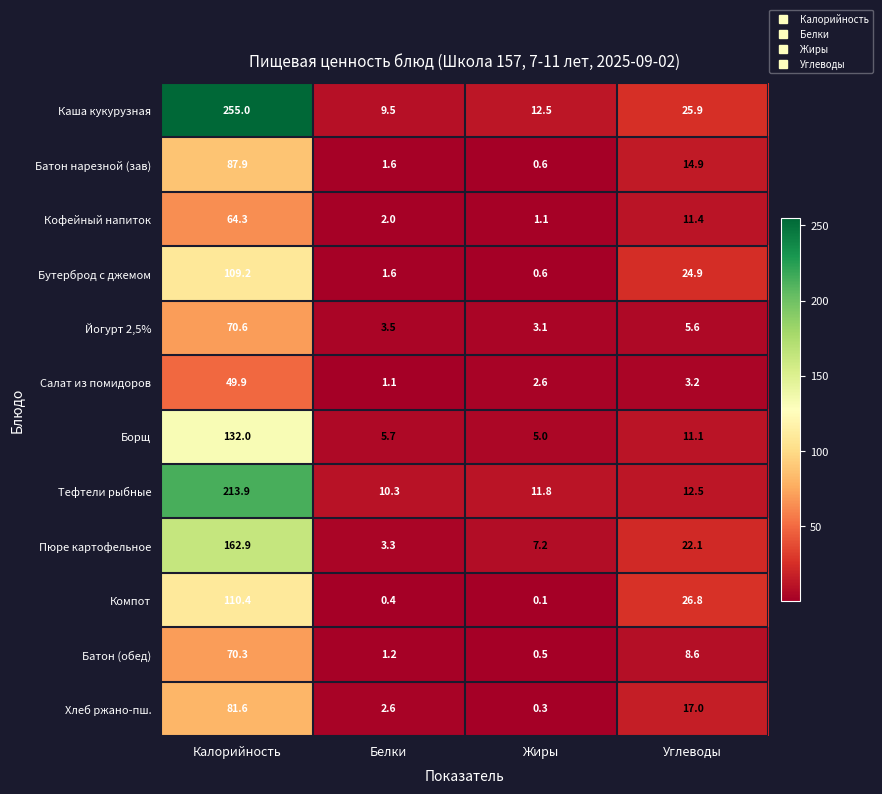

Which series changed the most between Белки and Углеводы?

Компот